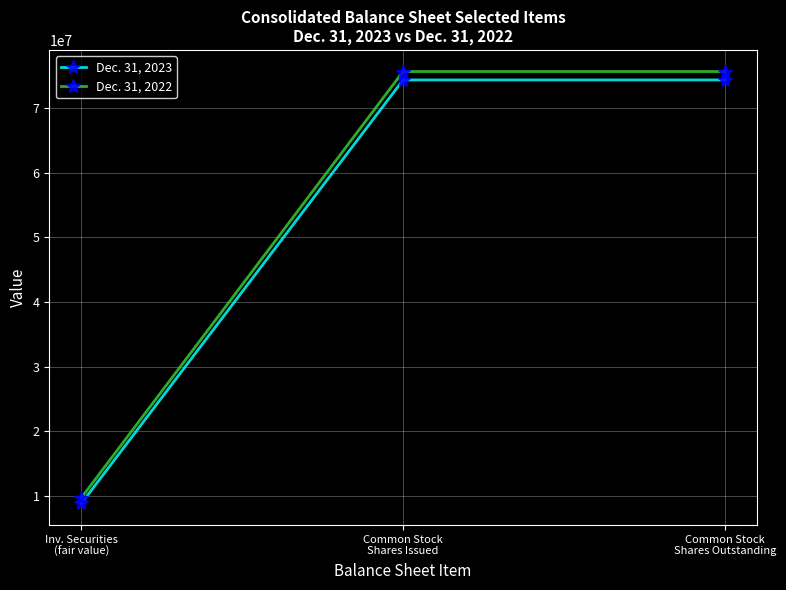

What is the smallest value displayed?

8867354